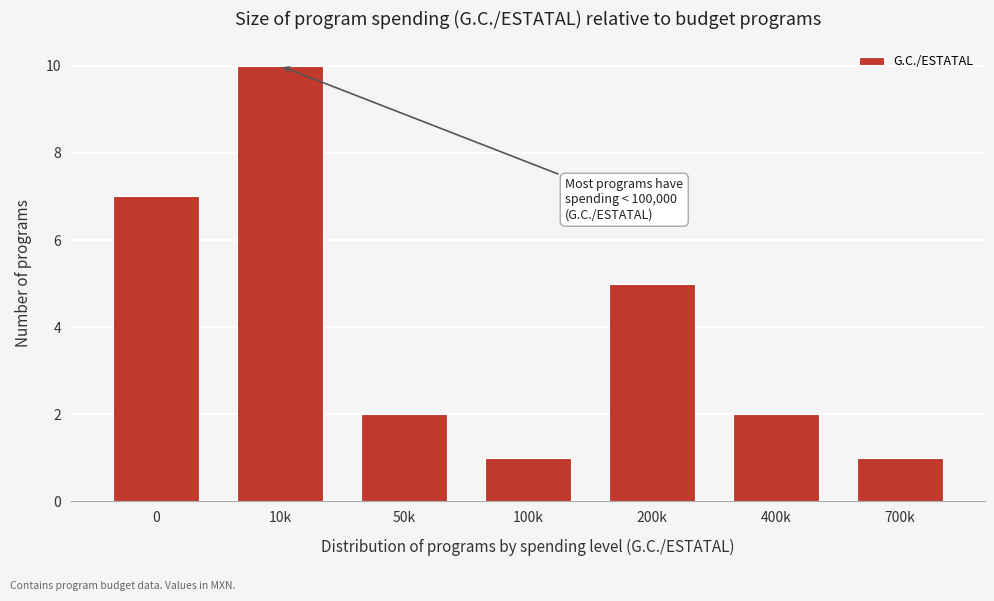

Reading left to right, extract all data points from this chart.

0=7	10k=10	50k=2	100k=1	200k=5	400k=2	700k=1